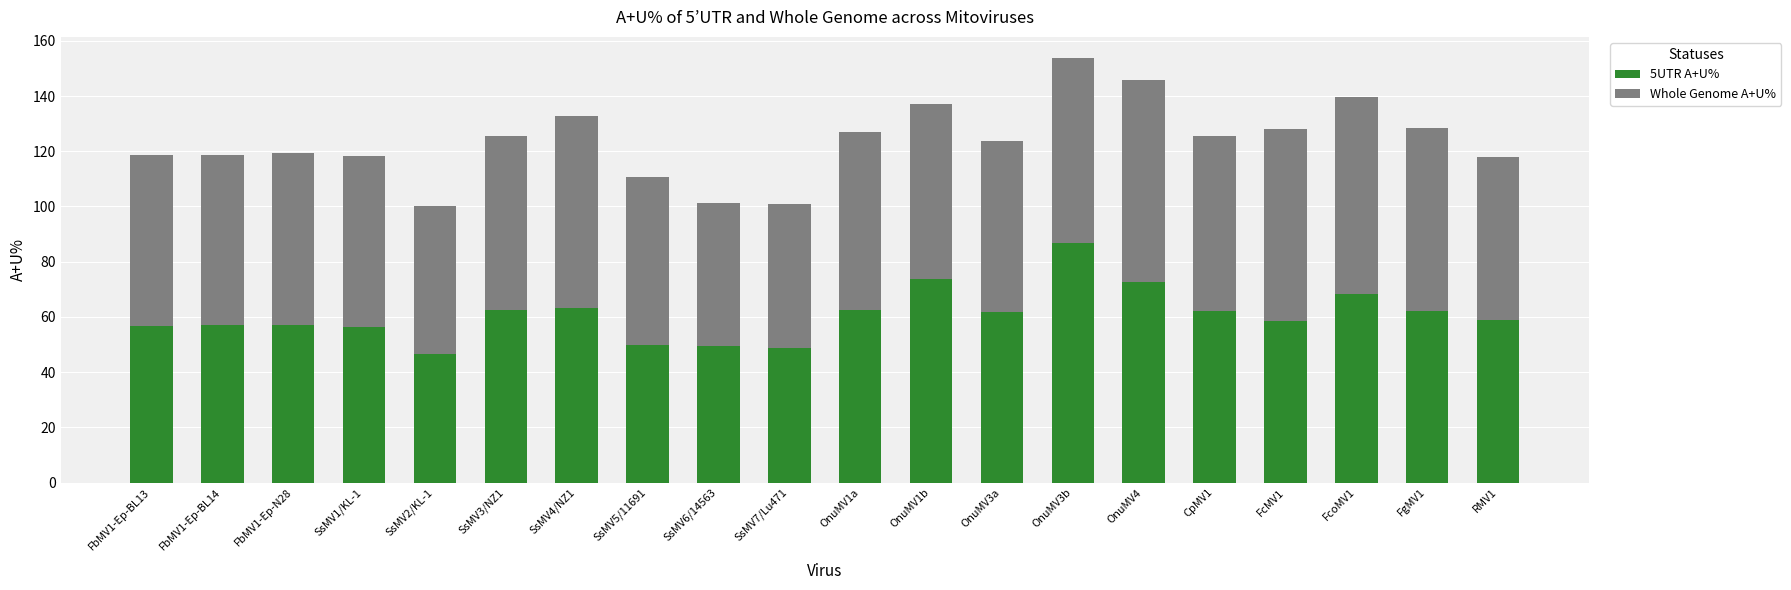

What value does the 5UTR A+U% series have at OnuMV1b?

73.6